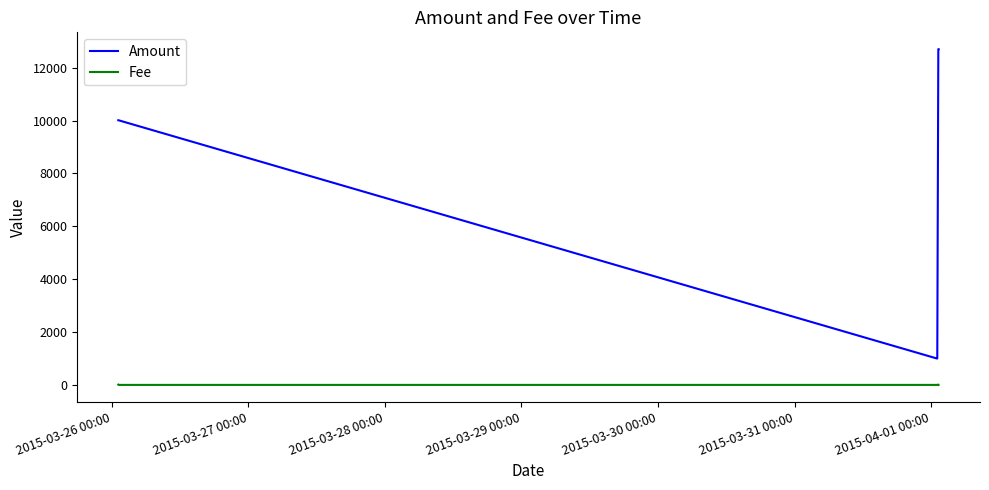

What is the difference between the maximum and minimum values in the Amount series?

11701